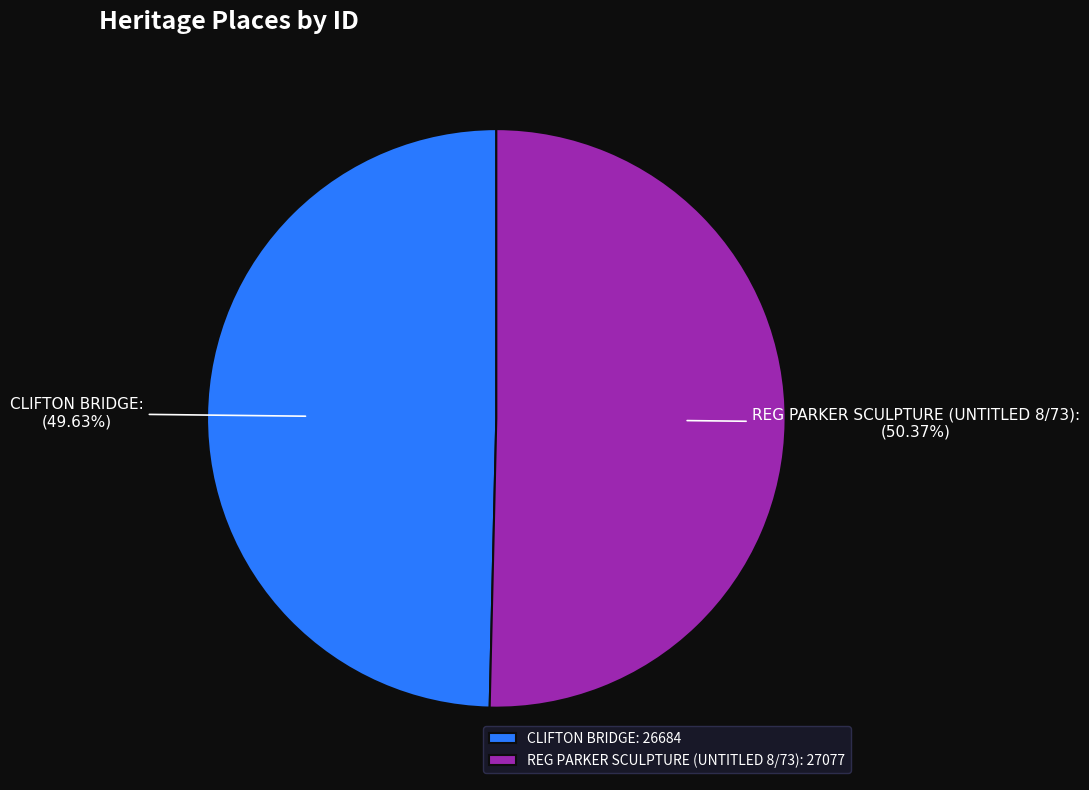

Between CLIFTON BRIDGE and REG PARKER SCULPTURE (UNTITLED 8/73), which is larger?

REG PARKER SCULPTURE (UNTITLED 8/73)